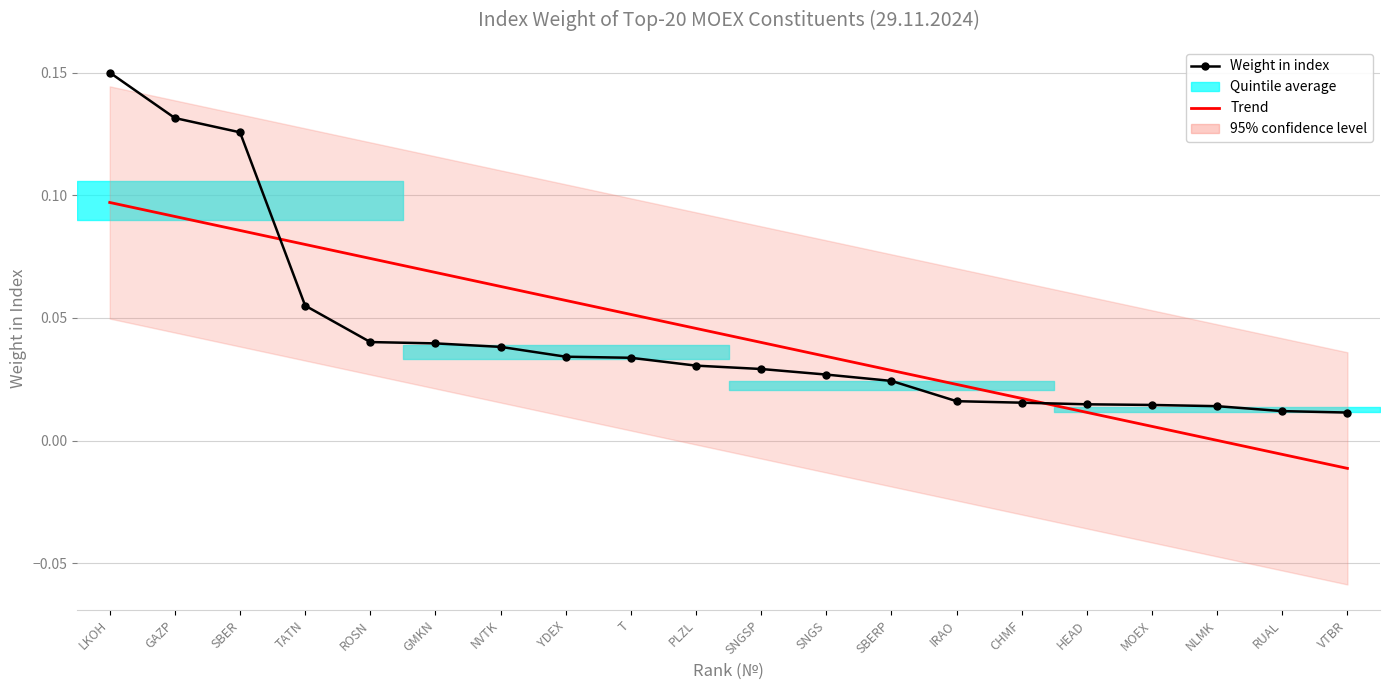

Between which two adjacent categories do Weight in index and Trend first intersect?

SBER and TATN